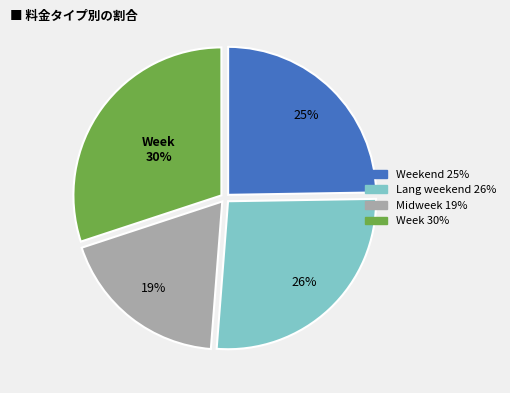

To the nearest percent, what is the difference between the largest and smallest slice percentages?

11%